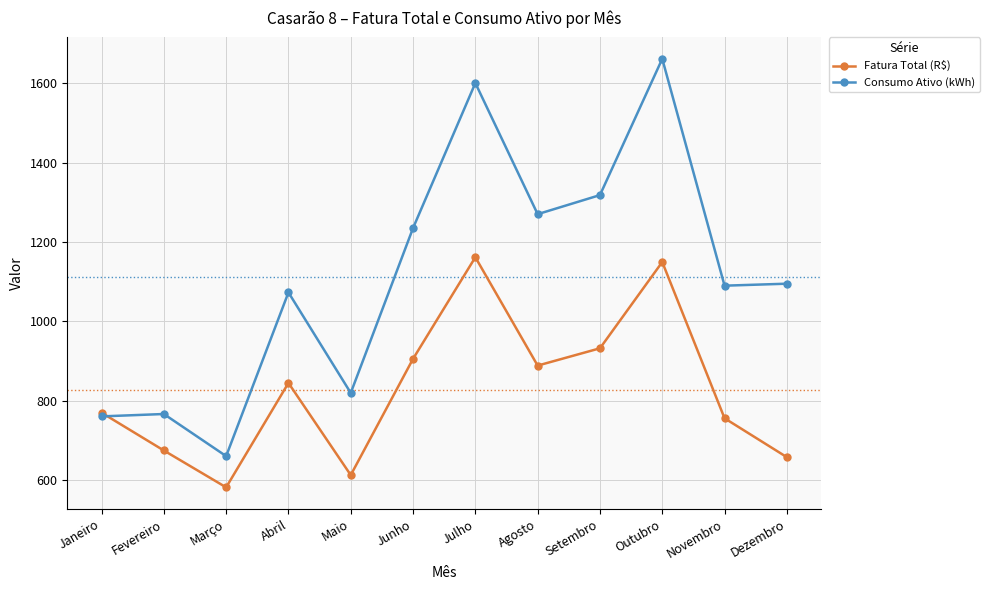

How many values in the Consumo Ativo (kWh) series are below 1095?

6